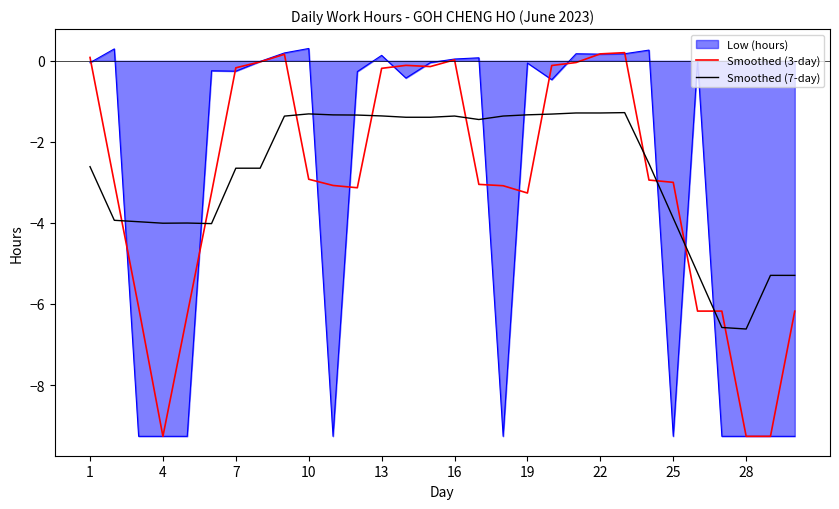

Which series has the largest total across all categories?

Smoothed (7-day)